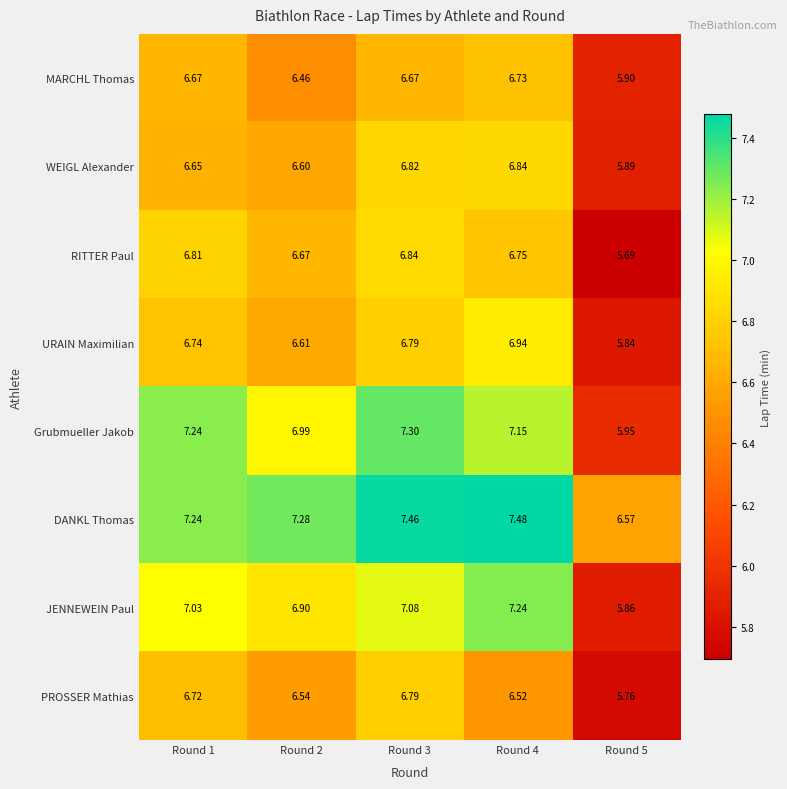

Which series has the largest total across all categories?

DANKL Thomas